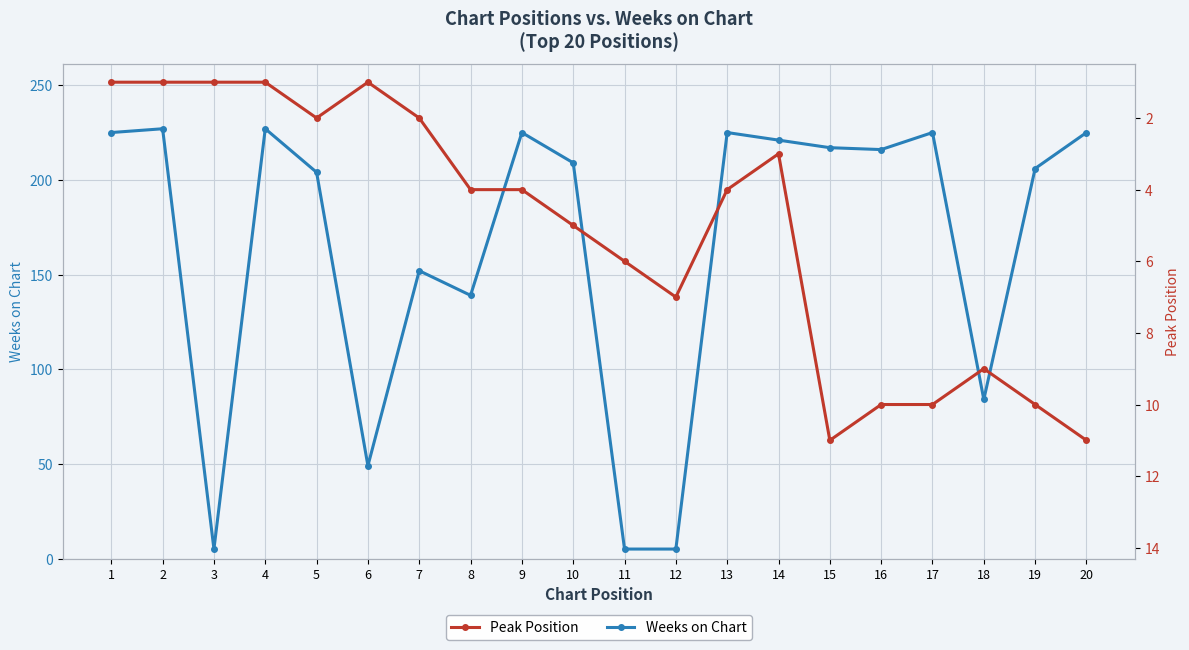

At which category does Weeks on Chart reach its first local peak?

2